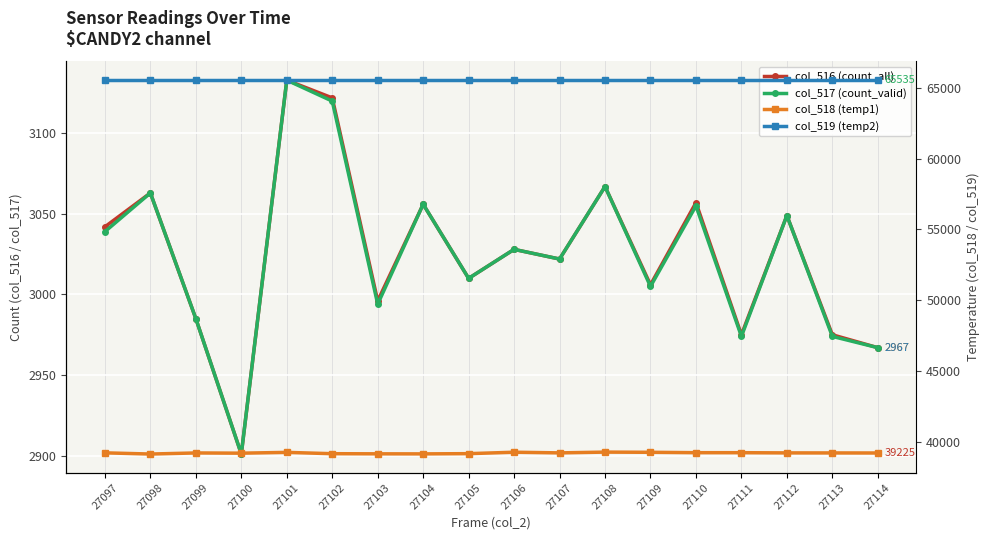

How many data points does each series have?

18